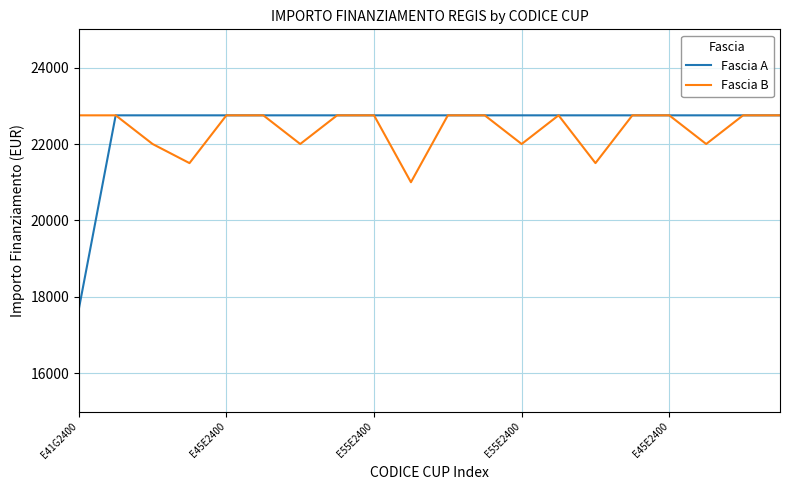

Which series has the largest range (max minus min)?

Fascia A